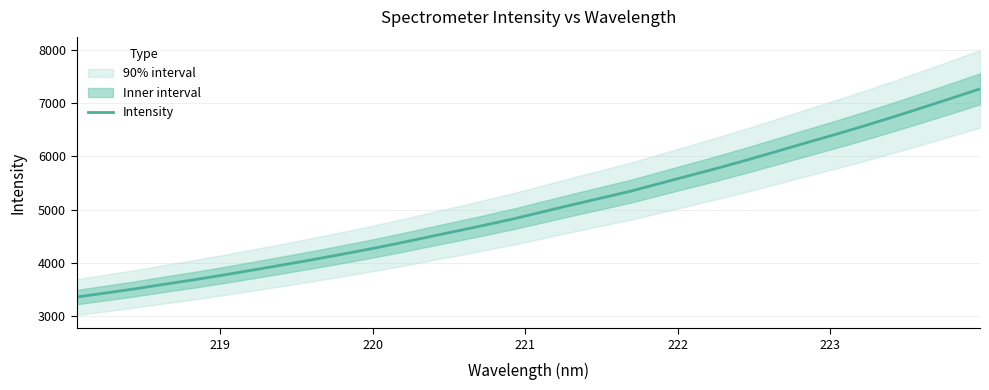

What is the highest value of the Intensity series?

7267.5